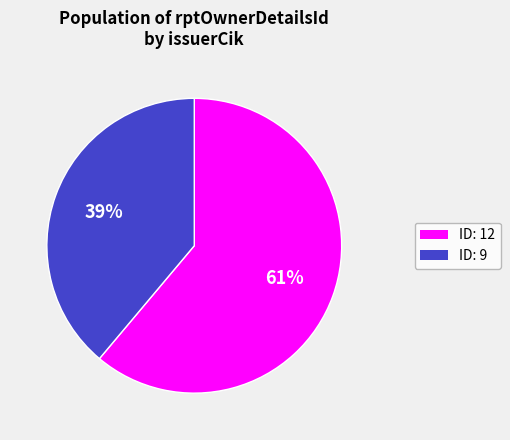

To the nearest percent, what is the difference between the largest and smallest slice percentages?

22%